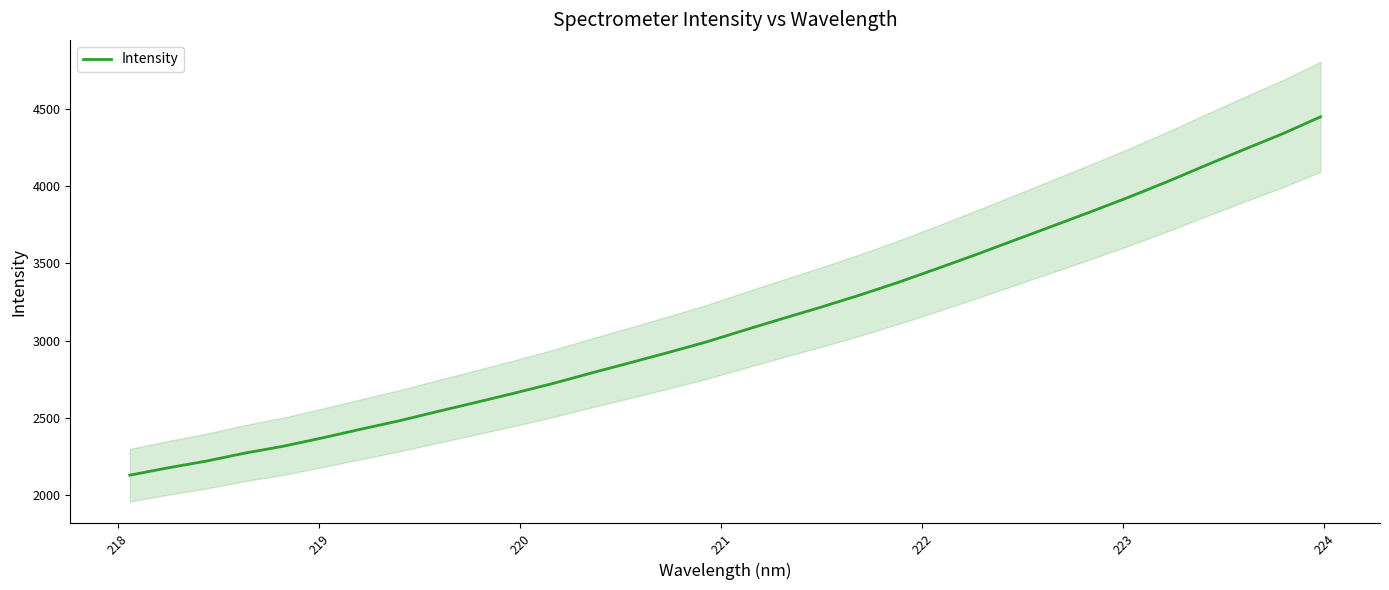

What is the highest value of the Intensity series?

4449.3